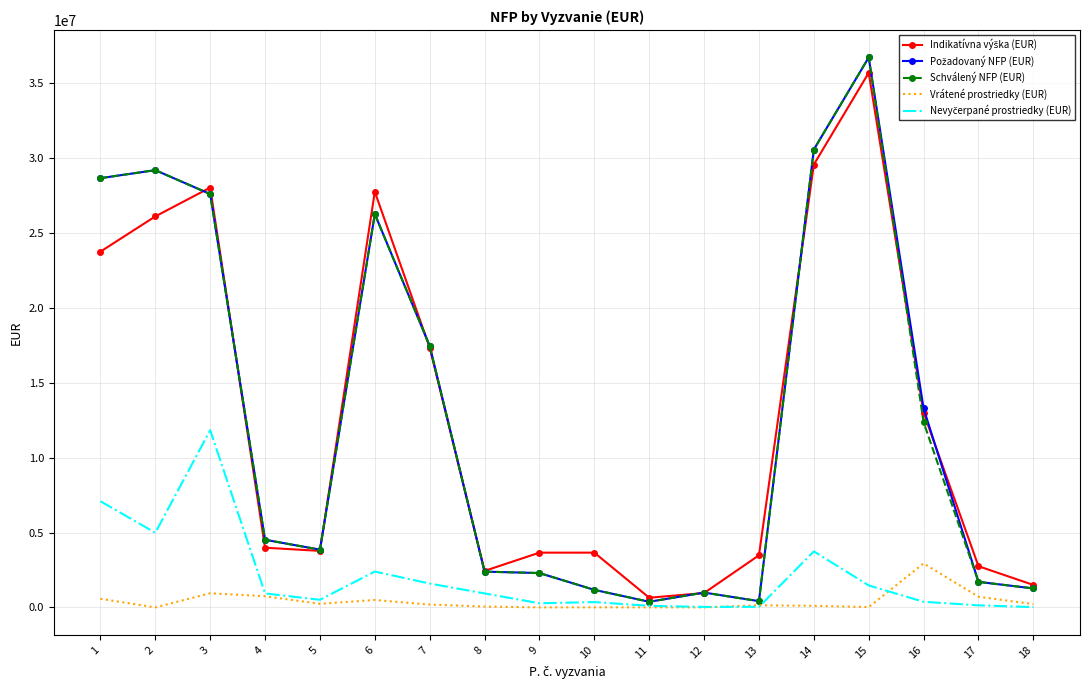

What is the difference between the Vrátené prostriedky (EUR) values at 1 and 14?

467380.0